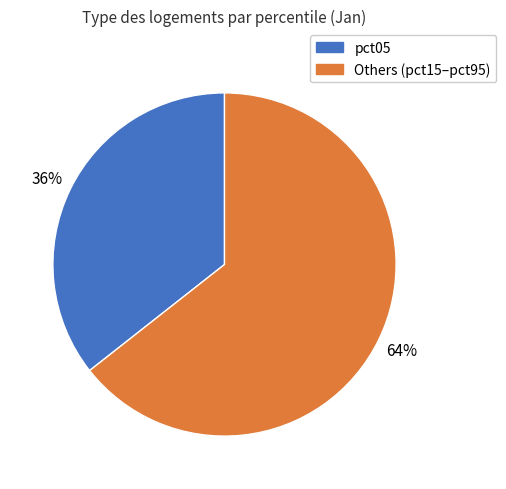

How many segments does this pie chart have?

2